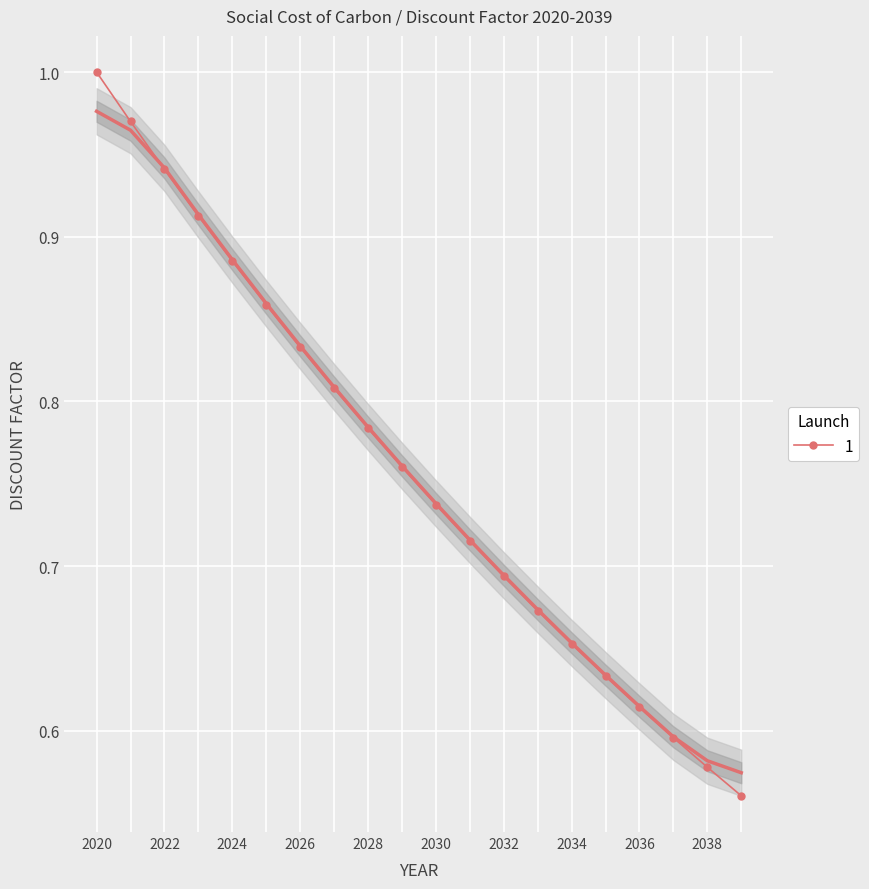

Reading right to left, list all the values displayed in this chart.

2039=0.6	2038=0.6	2037=0.6	2036=0.6	2035=0.6	2034=0.7	2033=0.7	2032=0.7	2031=0.7	2030=0.7	2029=0.8	2028=0.8	2027=0.8	2026=0.8	2025=0.9	2024=0.9	2023=0.9	2022=0.9	2021=1.0	2020=1.0